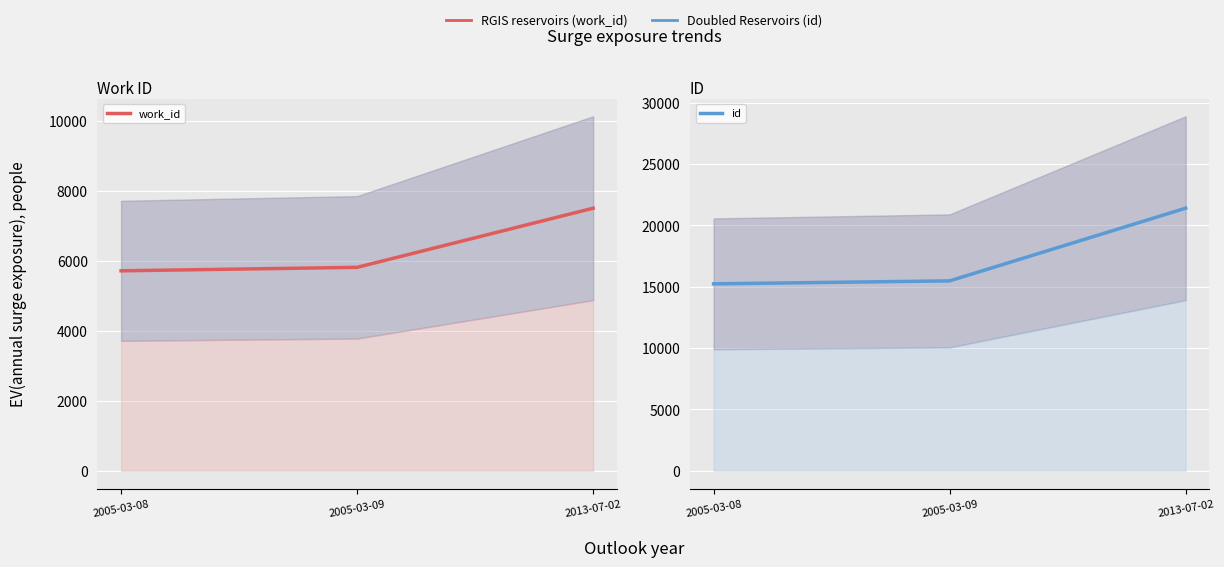

What position from the left is 2005-03-09?

2